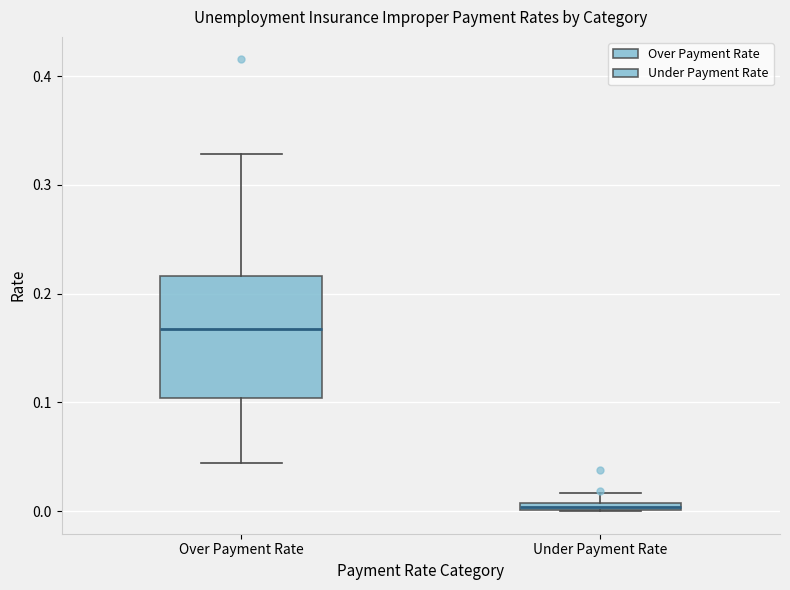

Which box's median line is the lowest?

Under Payment Rate